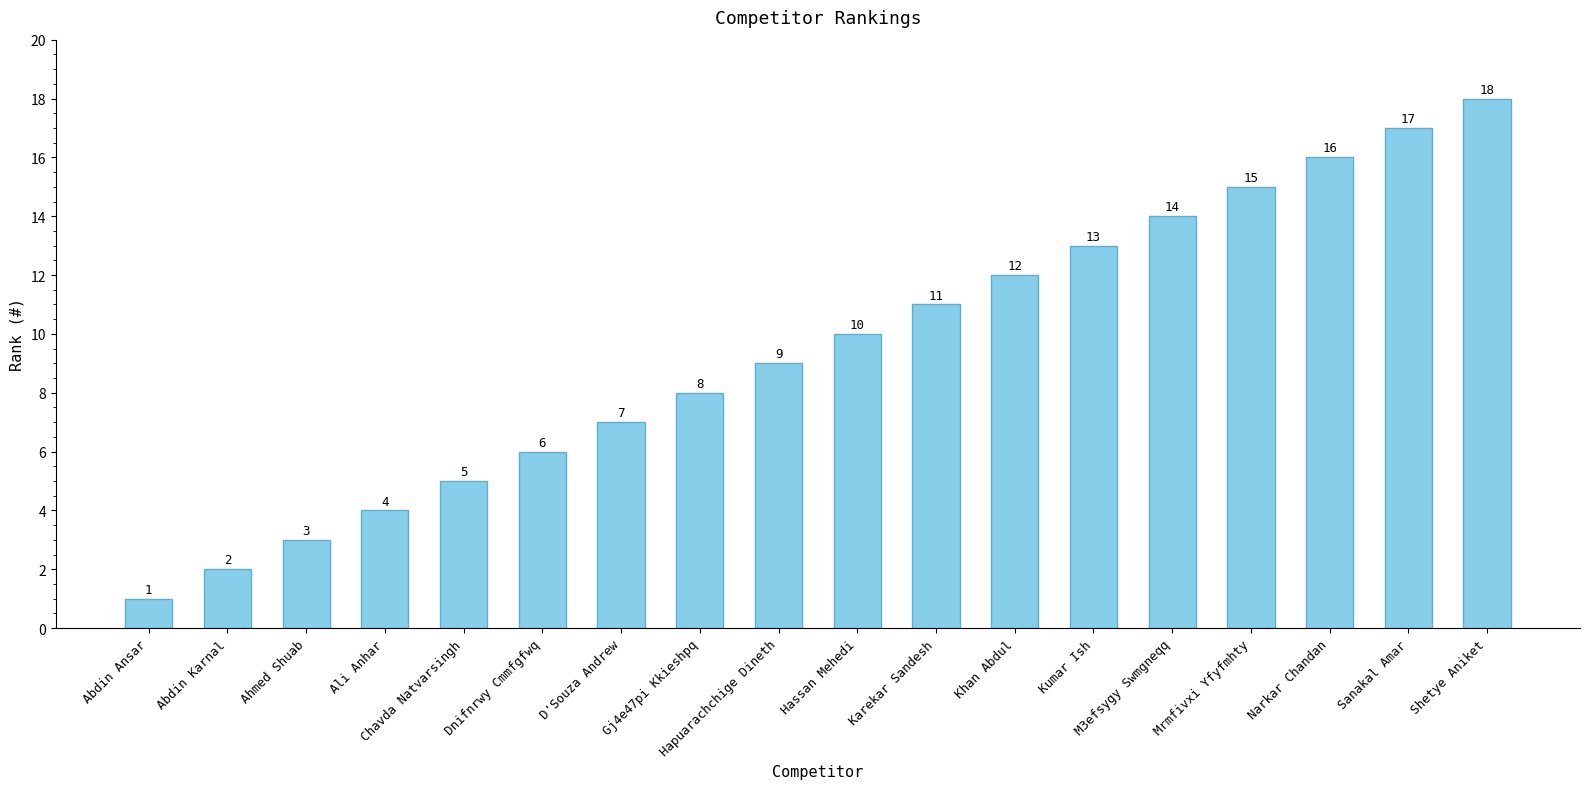

Rank the categories by value from lowest to highest.

Abdin Ansar, Abdin Karnal, Ahmed Shuab, Ali Anhar, Chavda Natvarsingh, Dnifnrwy Cmmfgfwq, D'Souza Andrew, Gj4e47pi Kkieshpq, Hapuarachchige Dineth, Hassan Mehedi, Karekar Sandesh, Khan Abdul, Kumar Ish, M3efsygy Swmgneqq, Mrmfivxi Yfyfmhty, Narkar Chandan, Sanakal Amar, Shetye Aniket